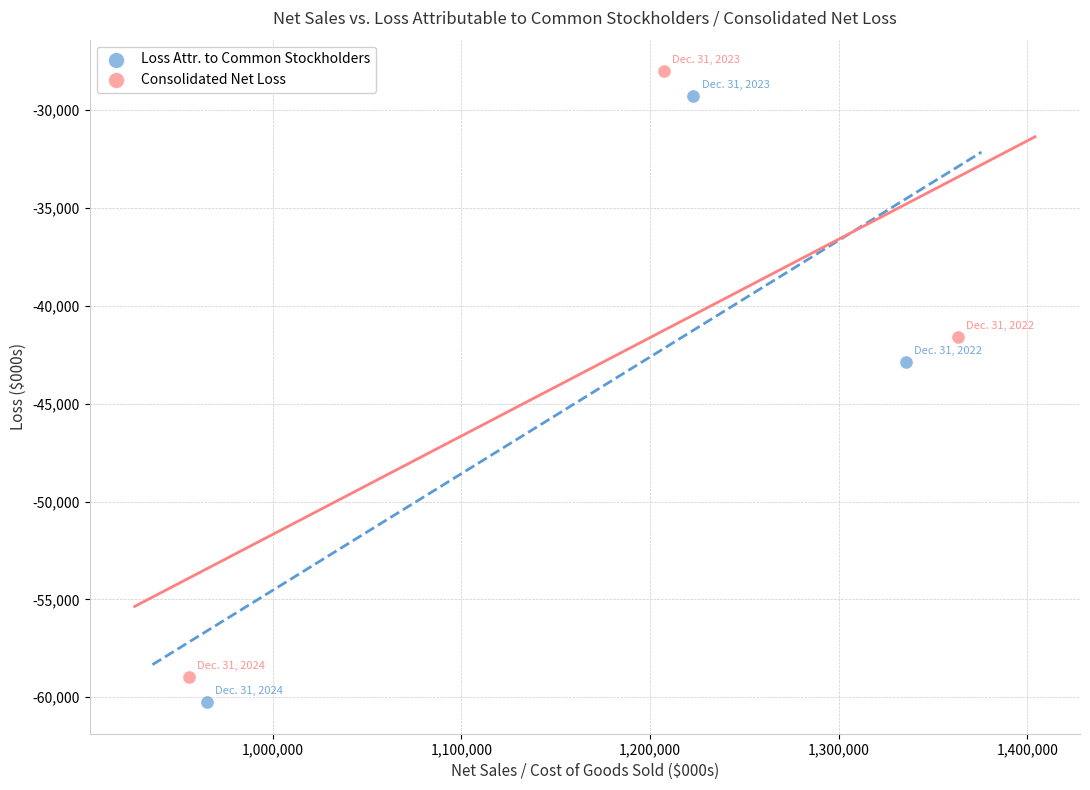

Which series reaches the minimum Y coordinate?

Loss Attr. to Common Stockholders